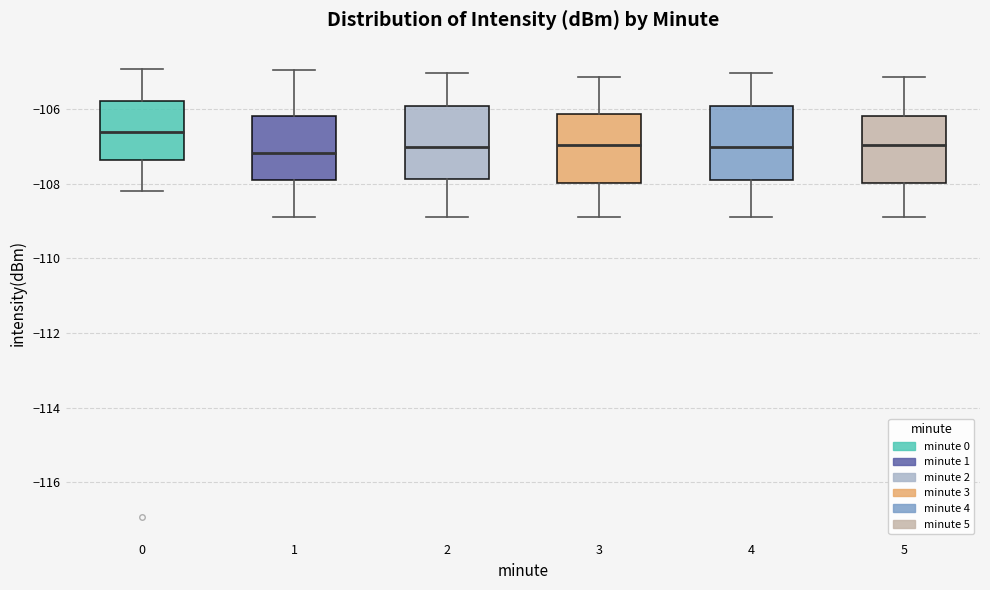

Reading left to right, read every box against the y-axis: the position of its median line, the range the box covers, and the ends of its whiskers. The values are not printed on the chart, so give them approximately, as read against the axis.

0: median -106.6, box -107.4 to -105.8, whiskers -108.2 to -105.0
1: median -107.2, box -108.0 to -106.2, whiskers -109.0 to -105.0
2: median -107.0, box -107.8 to -106.0, whiskers -109.0 to -105.0
3: median -107.0, box -108.0 to -106.2, whiskers -108.8 to -105.2
4: median -107.0, box -108.0 to -106.0, whiskers -109.0 to -105.0
5: median -107.0, box -108.0 to -106.2, whiskers -108.8 to -105.2